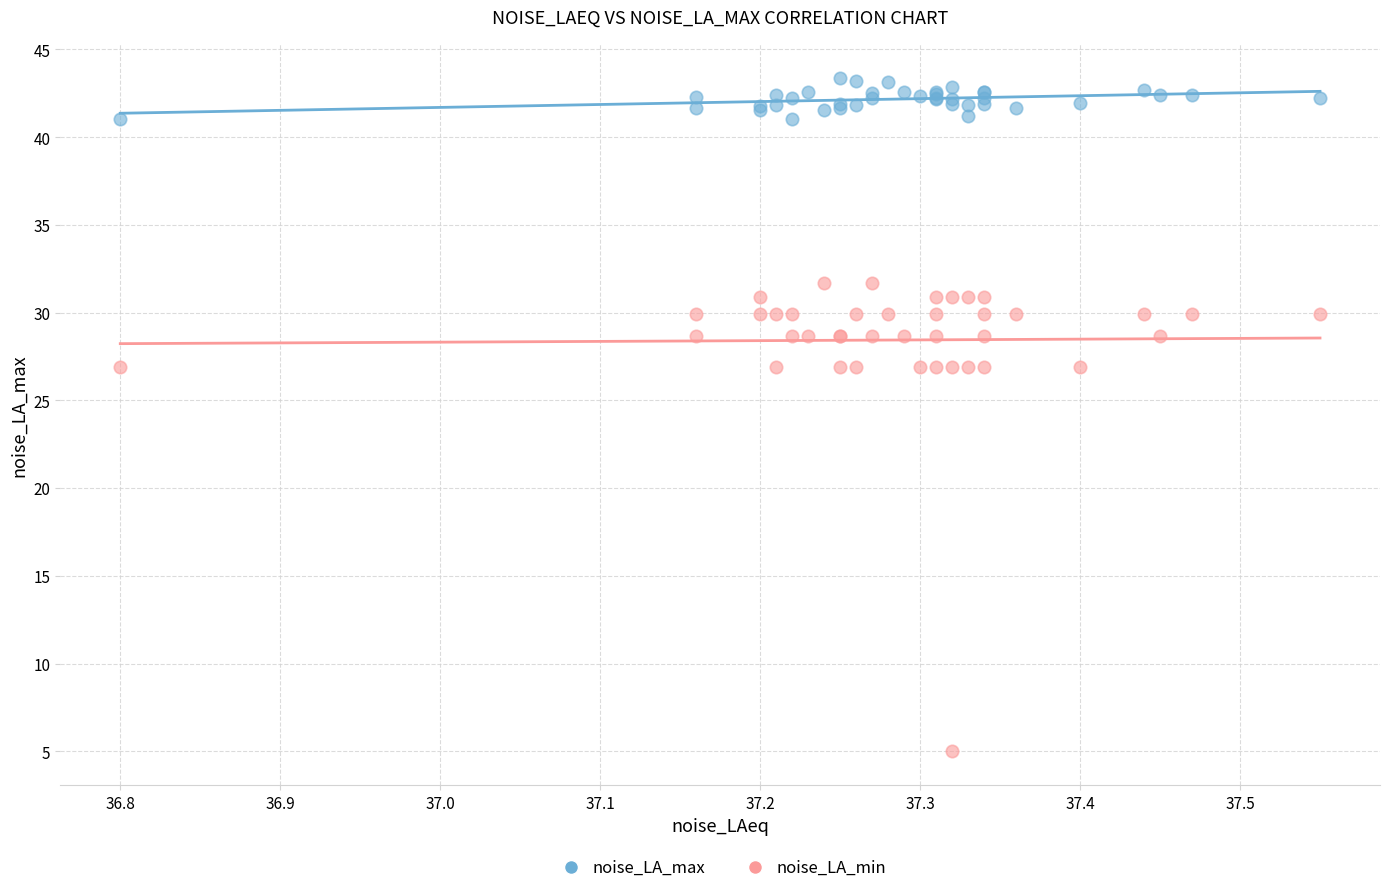

What are all the series names shown in the legend?

noise_LA_max, noise_LA_min